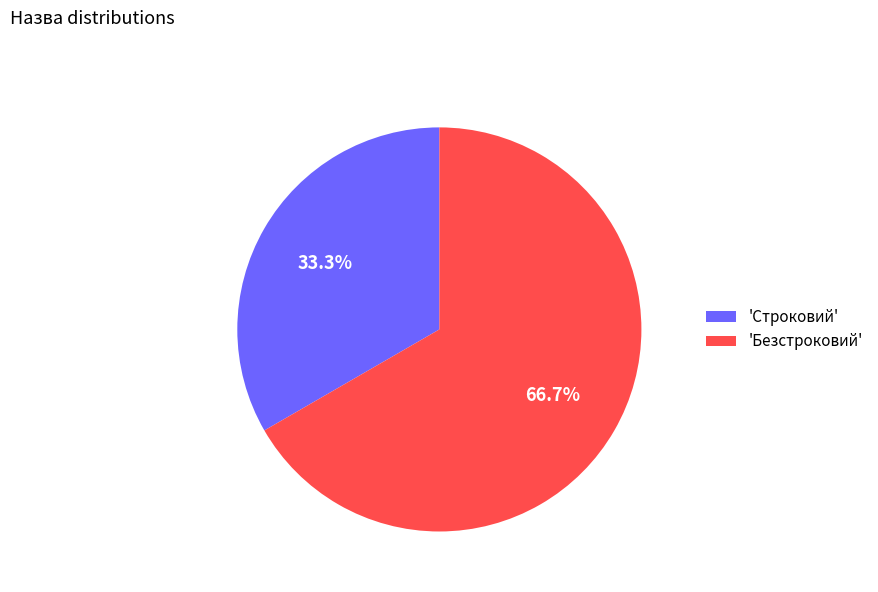

What percentage do 'Безстроковий' and 'Строковий' together represent?

100.0%